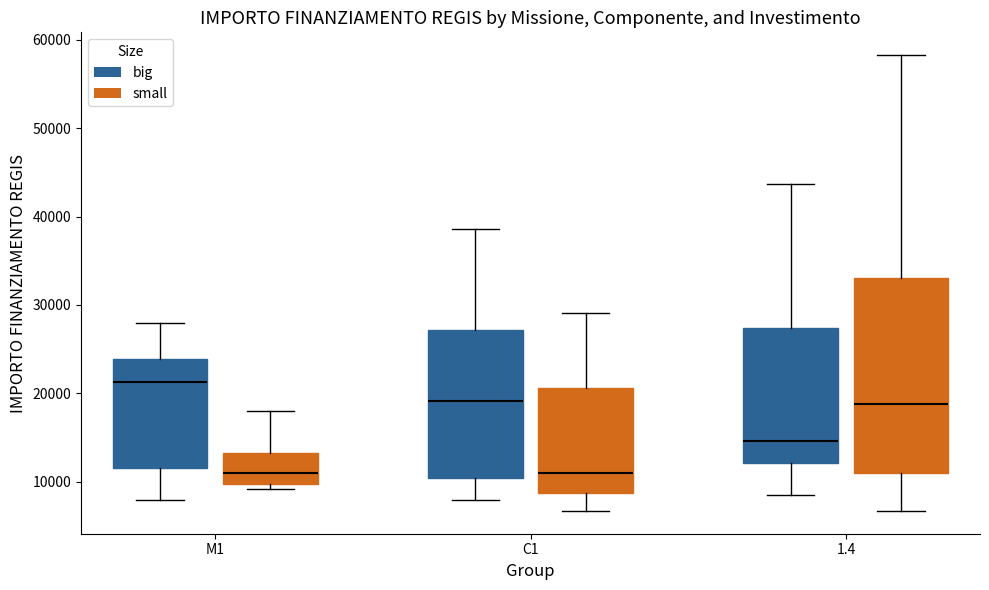

Reading left to right, transcribe this box plot: for each box, give where its median line is, the range the box spans, and where its two whiskers end, as read against the y-axis. The values are not printed on the chart, so give them approximately, as read against the axis.

M1 (big): median 21000, box 12000 to 24000, whiskers 8000 to 28000
M1 (small): median 11000, box 10000 to 13000, whiskers 9000 to 18000
C1 (big): median 19000, box 10000 to 27000, whiskers 8000 to 39000
C1 (small): median 11000, box 9000 to 21000, whiskers 7000 to 29000
1.4 (big): median 15000, box 12000 to 27000, whiskers 8000 to 44000
1.4 (small): median 19000, box 11000 to 33000, whiskers 7000 to 58000